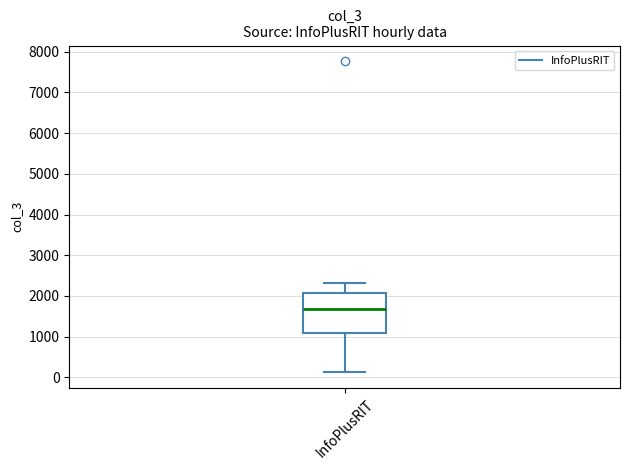

Where is the upper edge of the box for InfoPlusRIT on the y-axis? The values are not printed on the chart, so give them approximately, as read against the axis.

2100